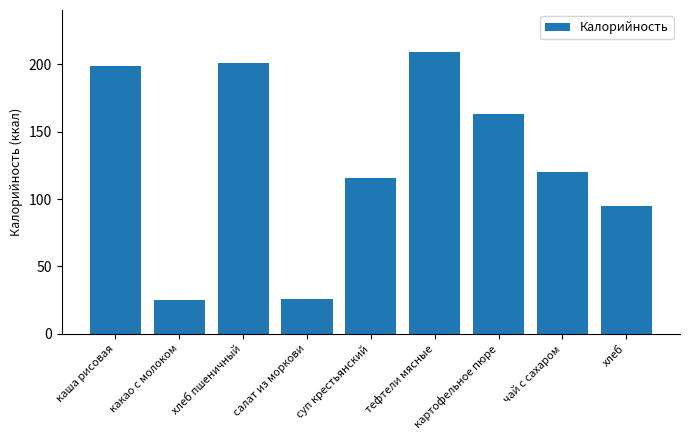

What is the maximum value shown in the chart?

209